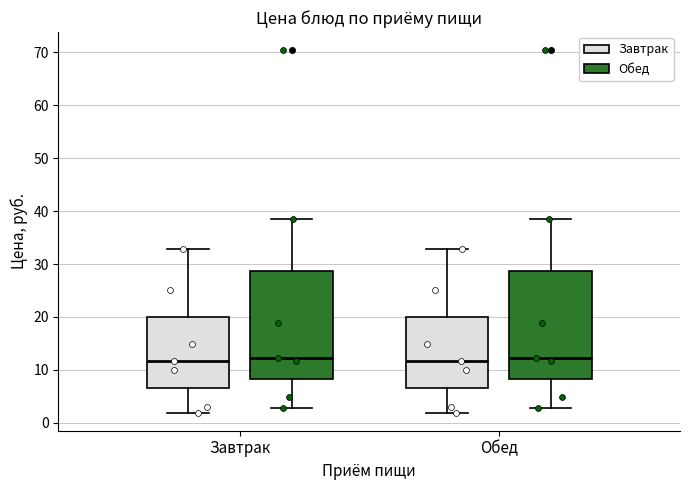

Reading left to right, transcribe this box plot: for each box, give where its median line is, the range the box spans, and where its two whiskers end, as read against the y-axis. The values are not printed on the chart, so give them approximately, as read against the axis.

Завтрак (Завтрак): median 12, box 6 to 20, whiskers 2 to 33
Завтрак (Обед): median 12, box 8 to 29, whiskers 3 to 39
Обед (Завтрак): median 12, box 6 to 20, whiskers 2 to 33
Обед (Обед): median 12, box 8 to 29, whiskers 3 to 39